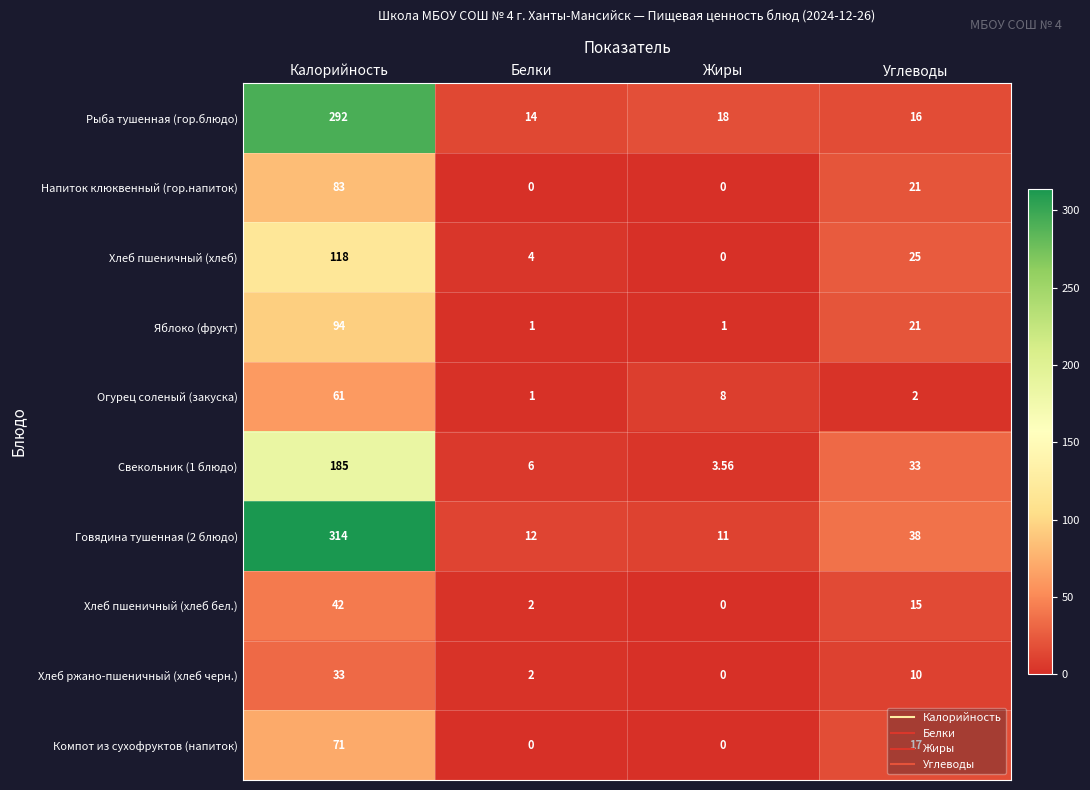

At which label does Хлеб пшеничный (хлеб бел.) first exceed 15?

Калорийность